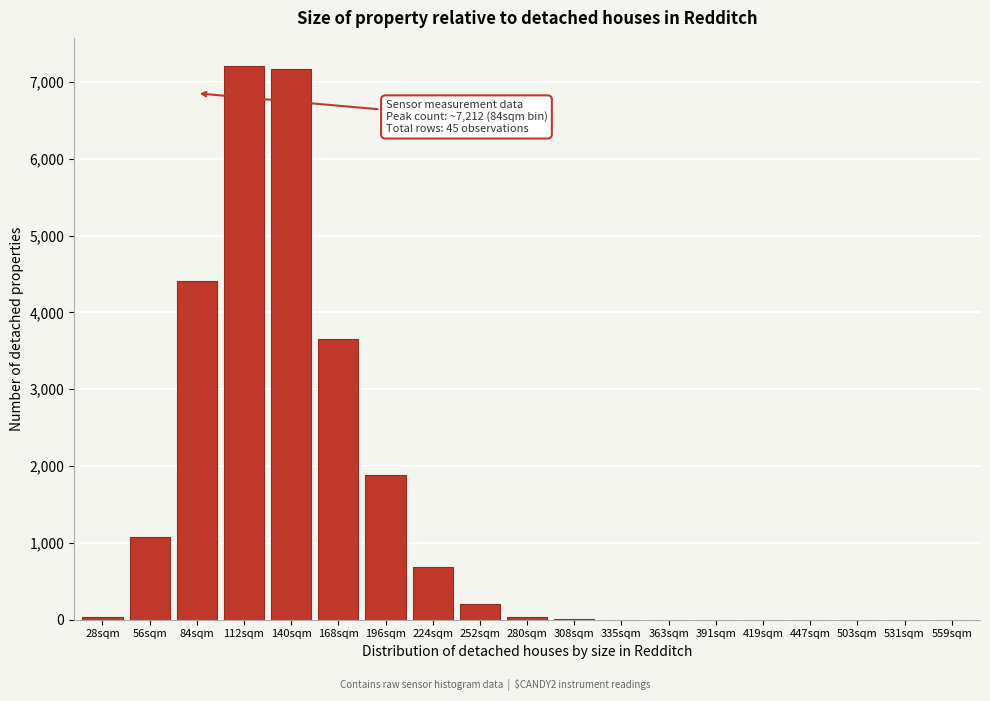

What is the sum of all values?

26378